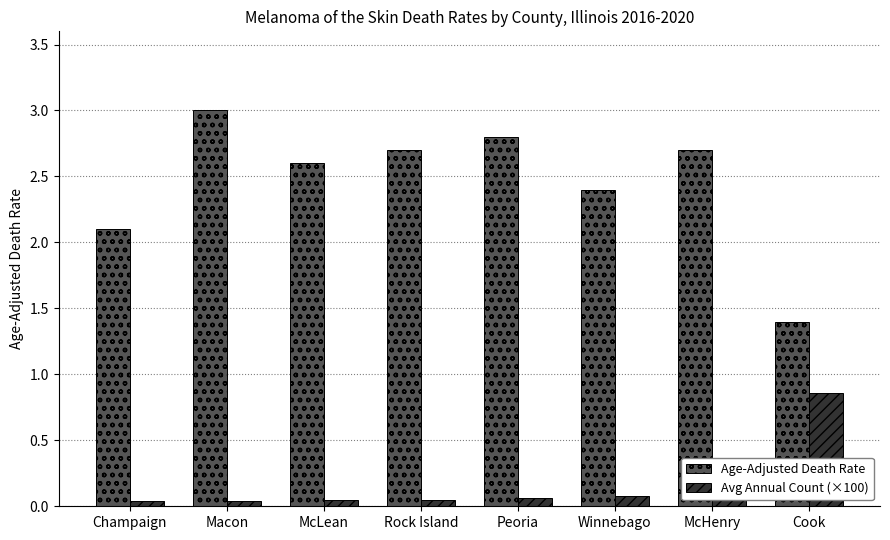

Is the value of Age-Adjusted Death Rate at McHenry greater than the value of Avg Annual Count (×100) at Winnebago?

Yes